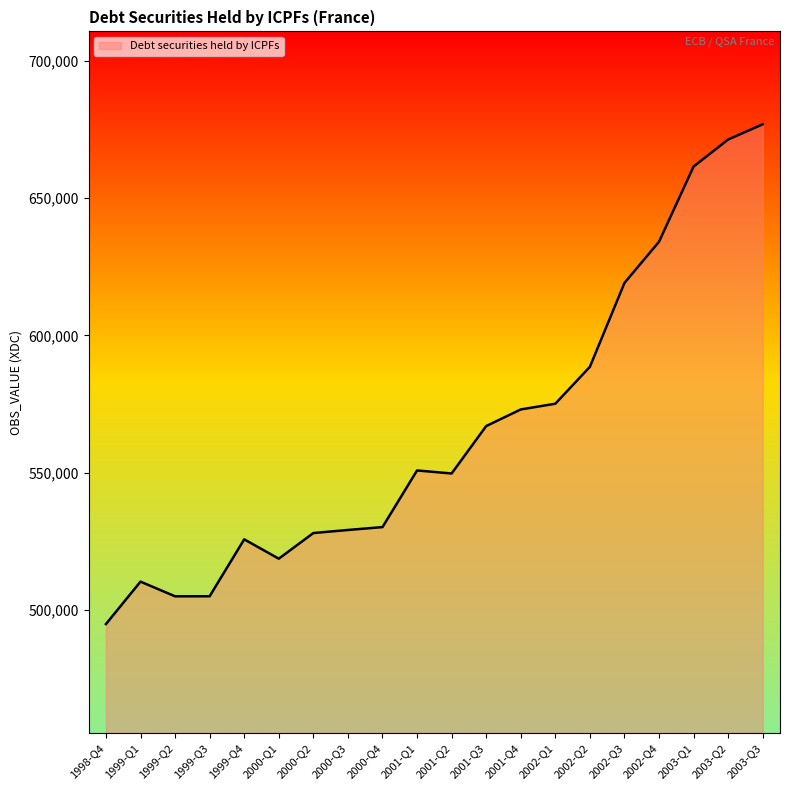

Is it true that the value at 2003-Q3 is 316856?

False